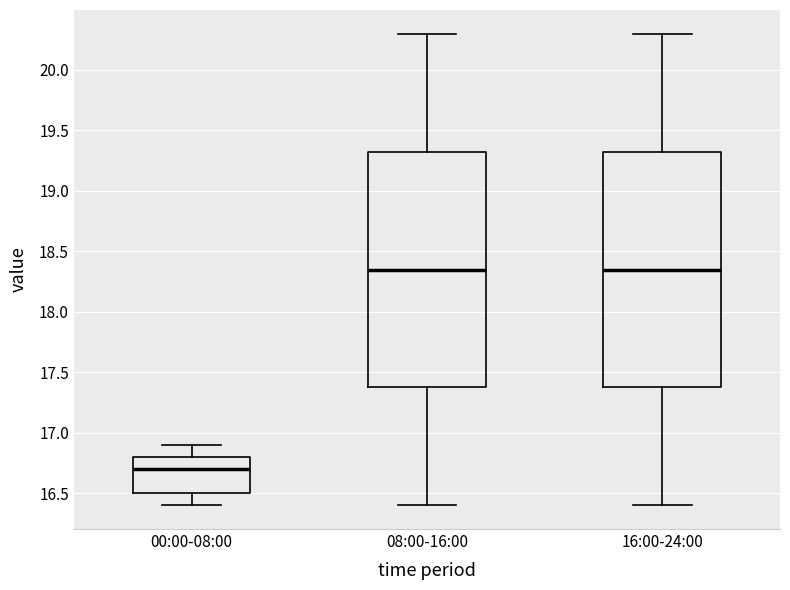

Which box has the lowest median line?

00:00-08:00